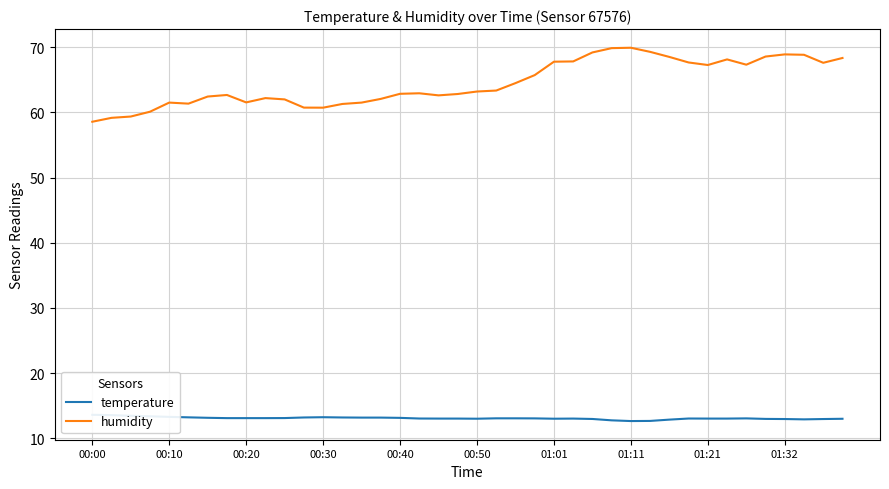

The value of humidity at 00:40 is 95.5. True or false?

False